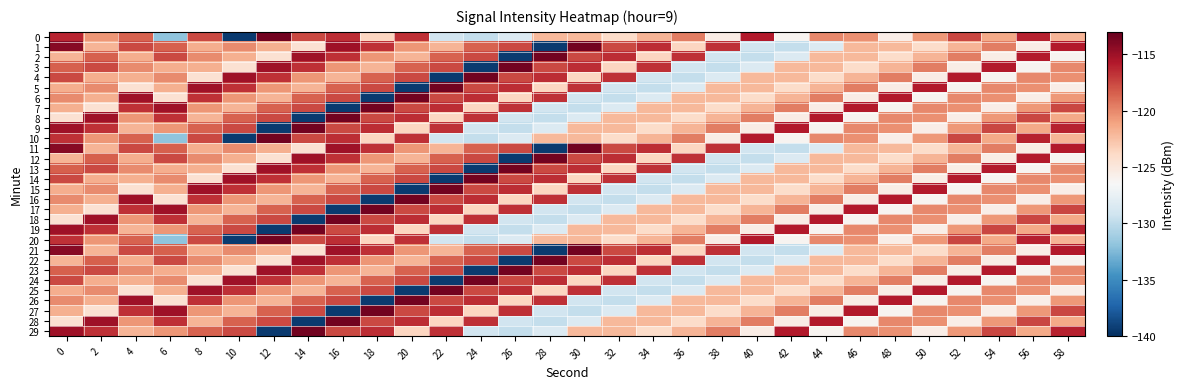

Which has a higher value, 32 or 26?

32